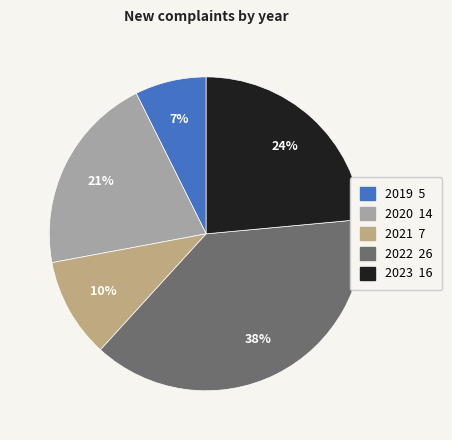

To the nearest percent, what is the difference between the largest and smallest slice percentages?

31%